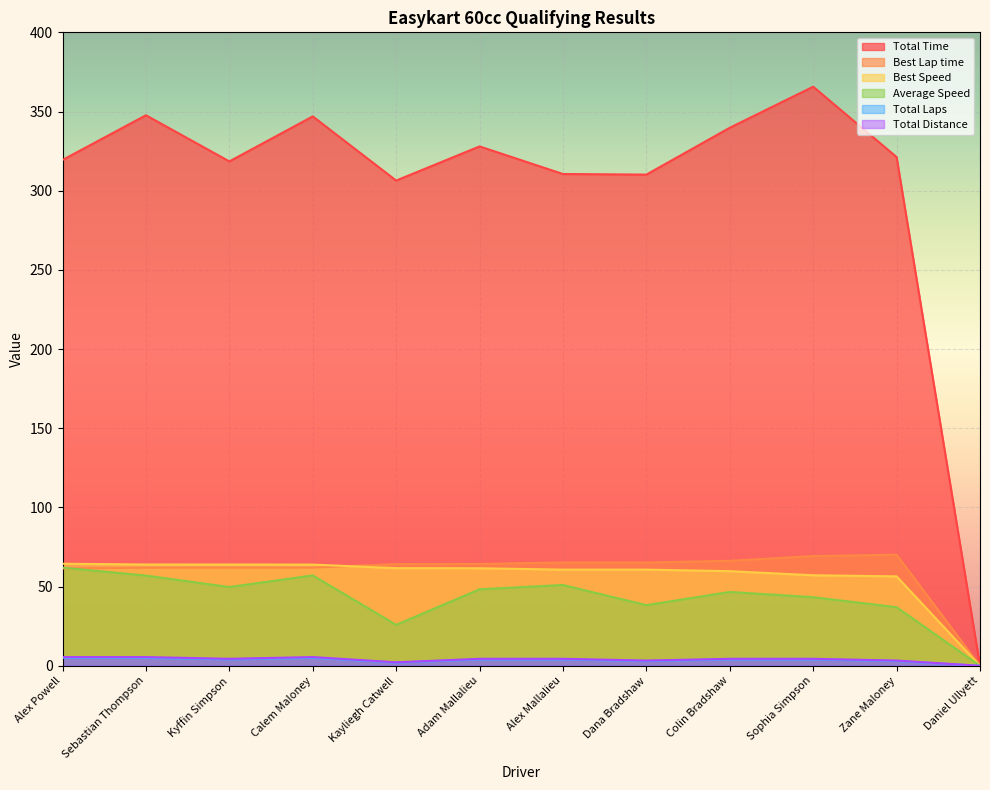

The Total Distance series shows 2.4 at Sophia Simpson. True or false?

False